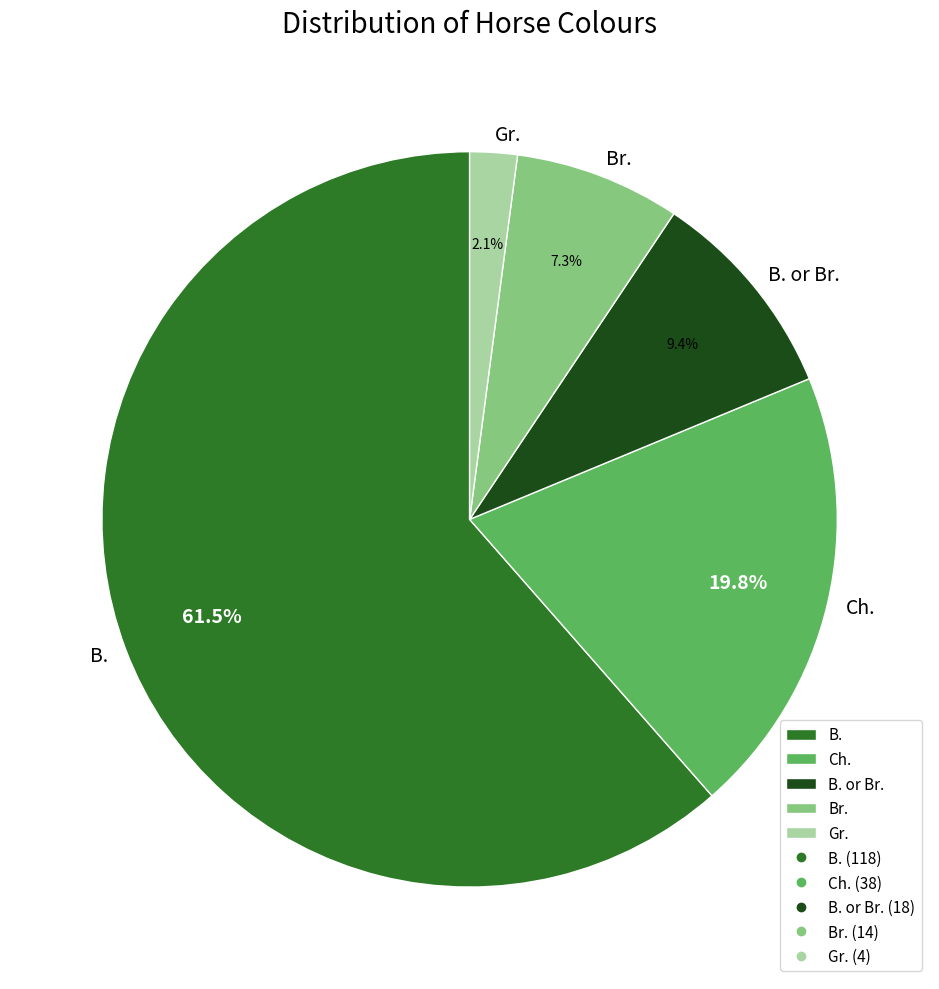

What percentage is the B. or Br. slice, to the nearest percent?

9%